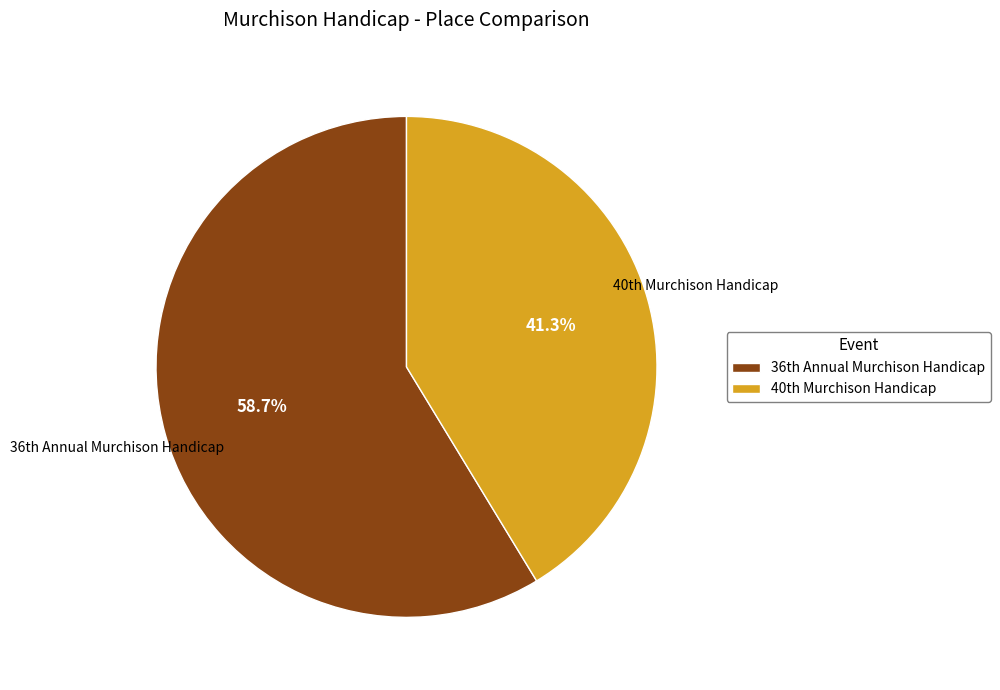

Rank the categories by value from highest to lowest.

36th Annual Murchison Handicap, 40th Murchison Handicap